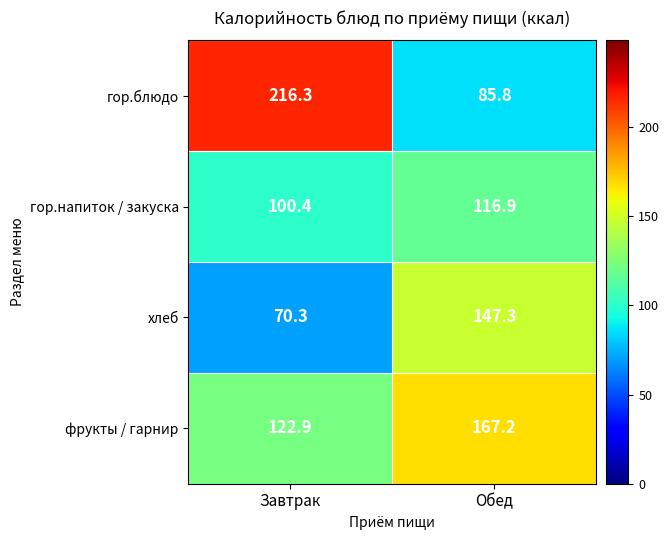

Which series has the widest spread of values?

гор.блюдо